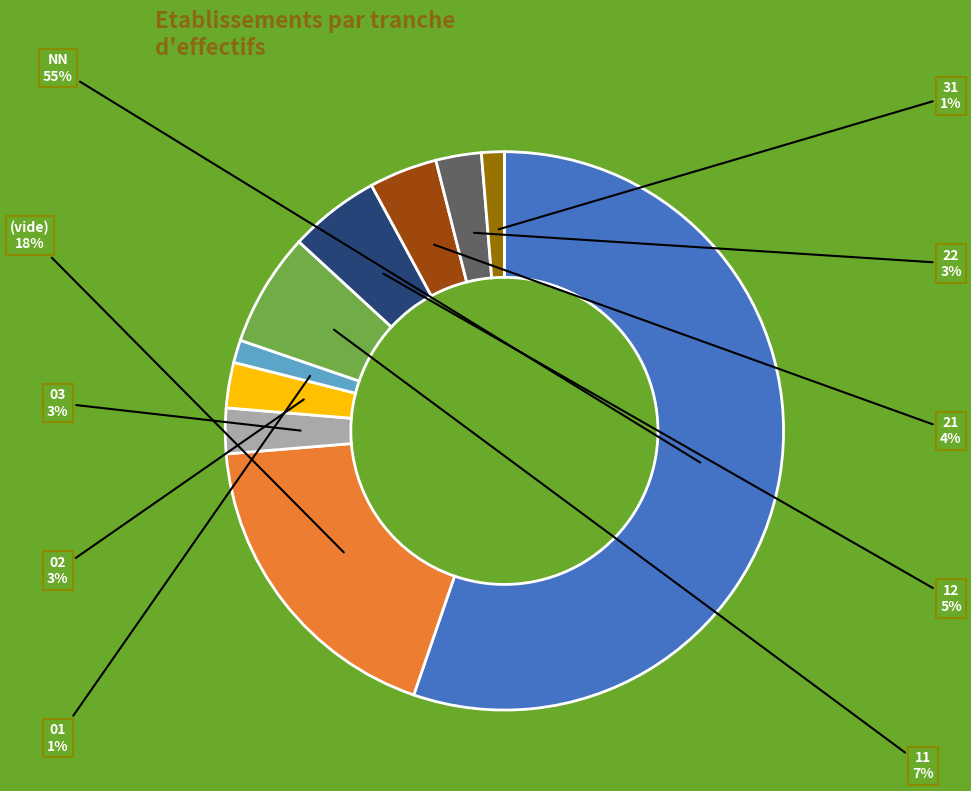

To the nearest percent, what is the average slice percentage?

10%